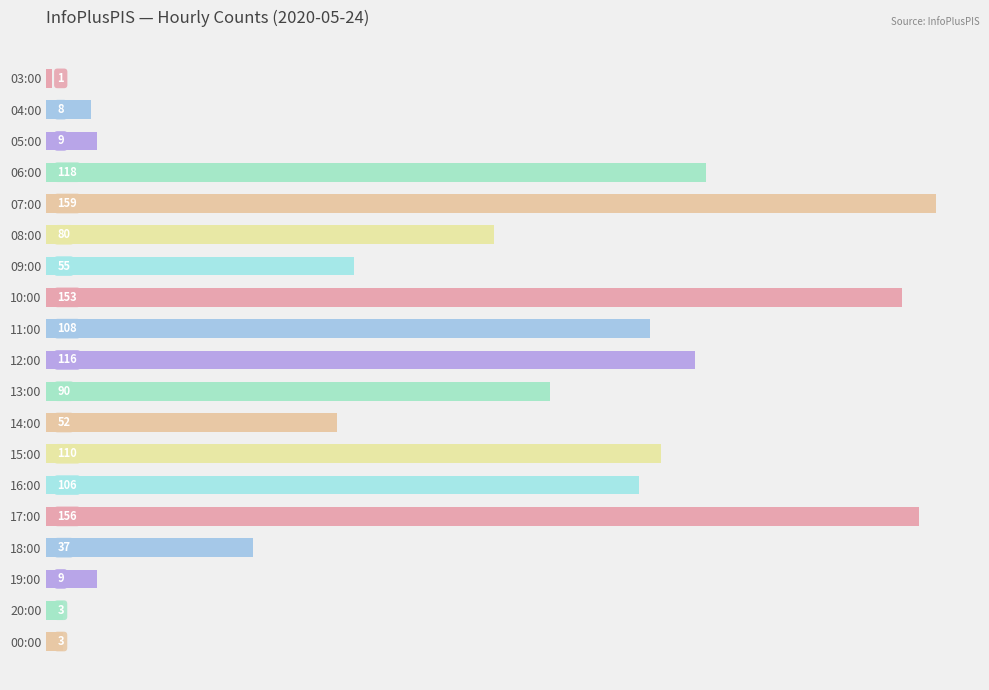

What is the minimum value shown in the chart?

1